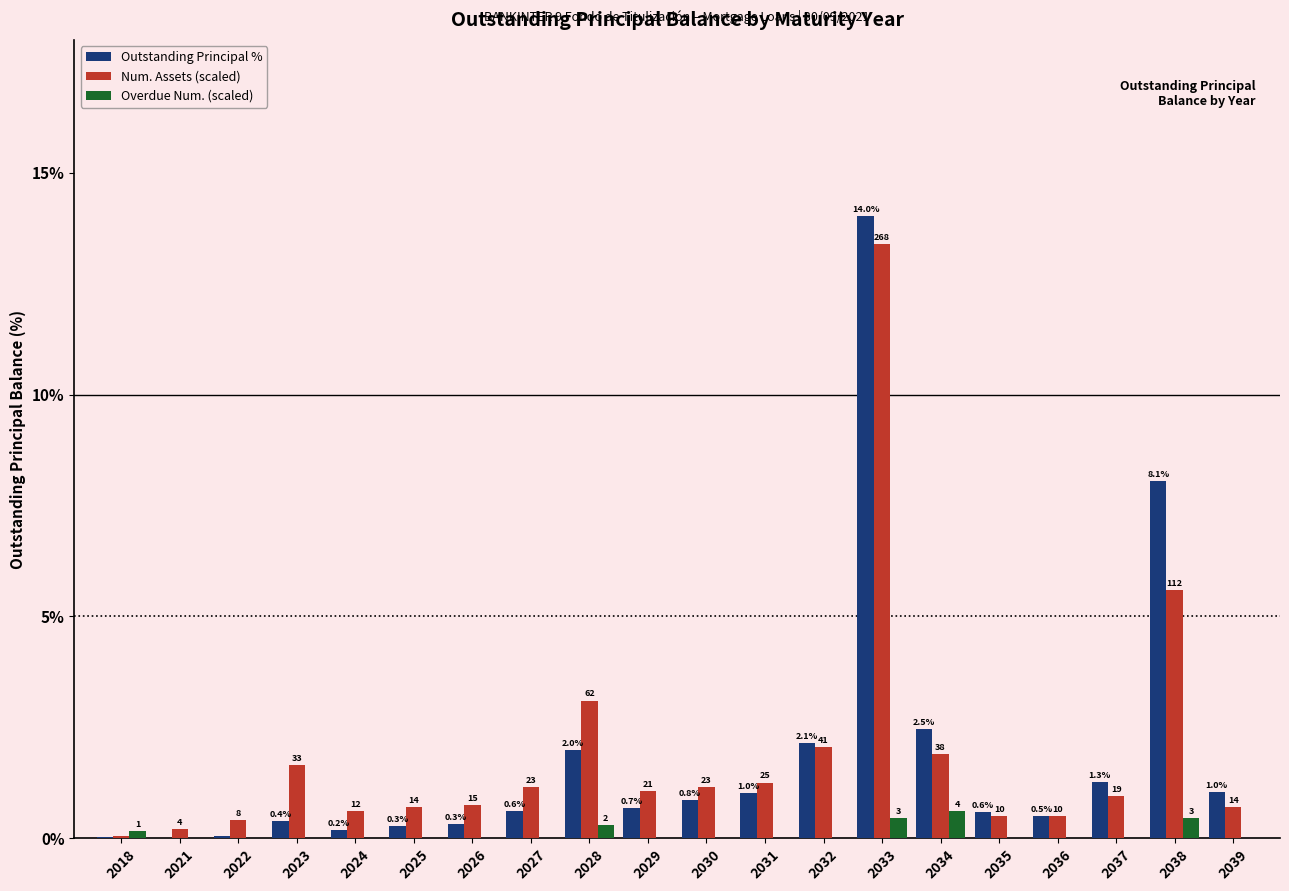

How many data points in Num. Assets (scaled) are above 1?

10